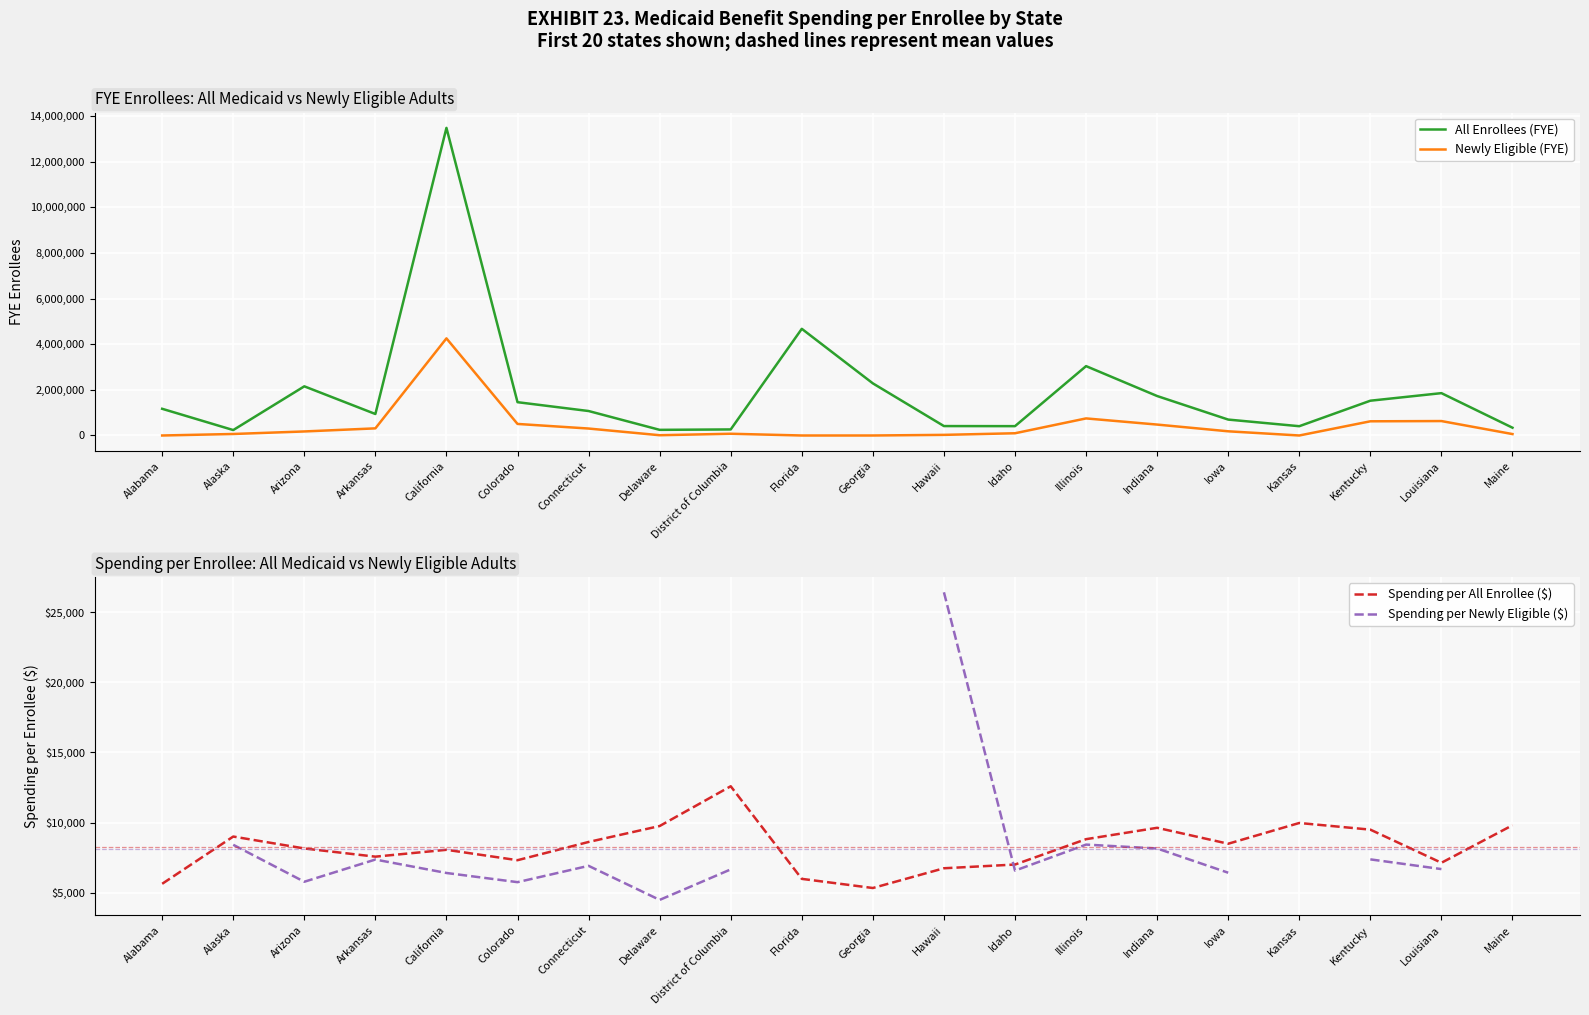

Is this an area chart (filled region under the line)?

No